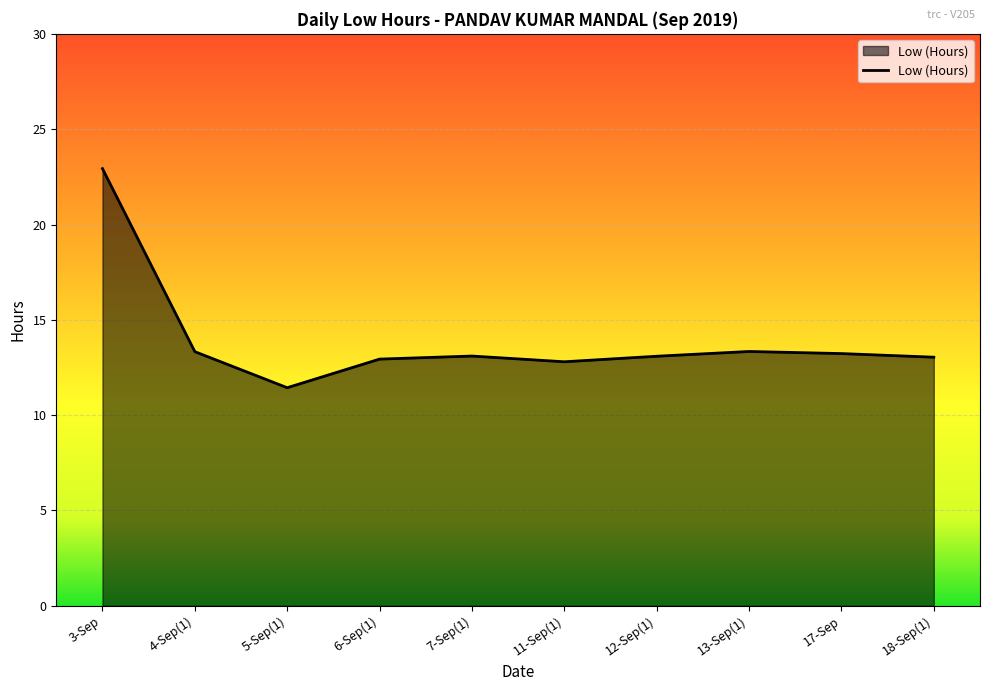

At which category does the chart reach its minimum across all series?

5-Sep(1)